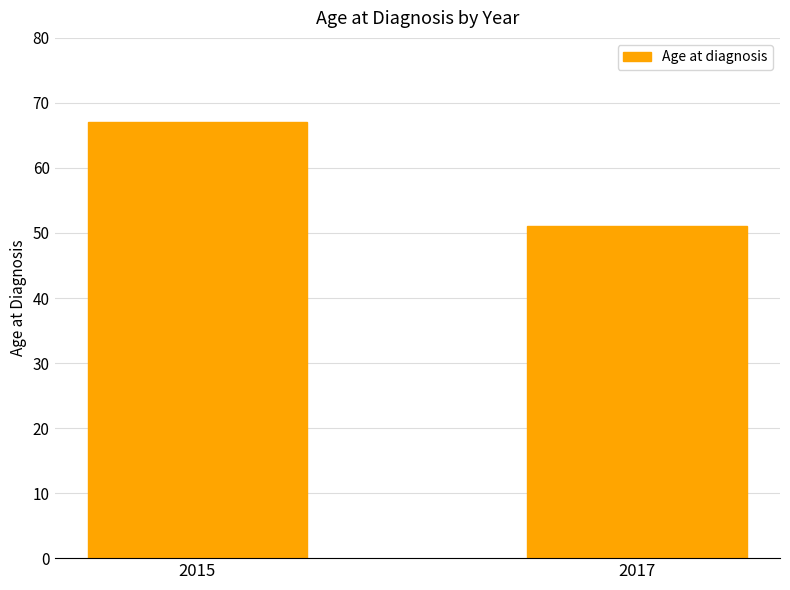

Approximately how many times larger is the value at 2017 compared to 2015?

0.8